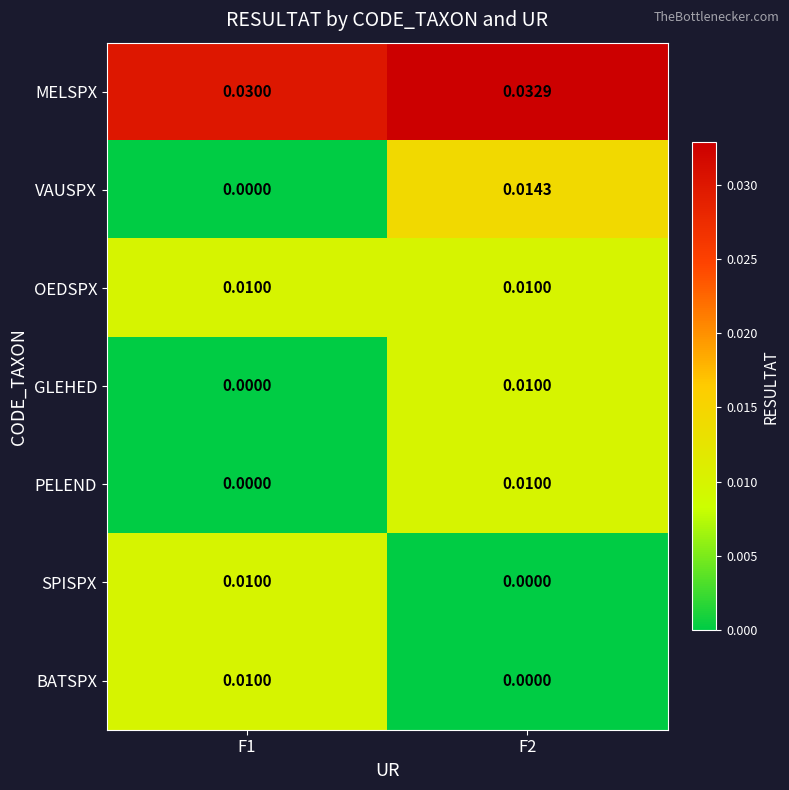

Which series has the largest total across all categories?

MELSPX